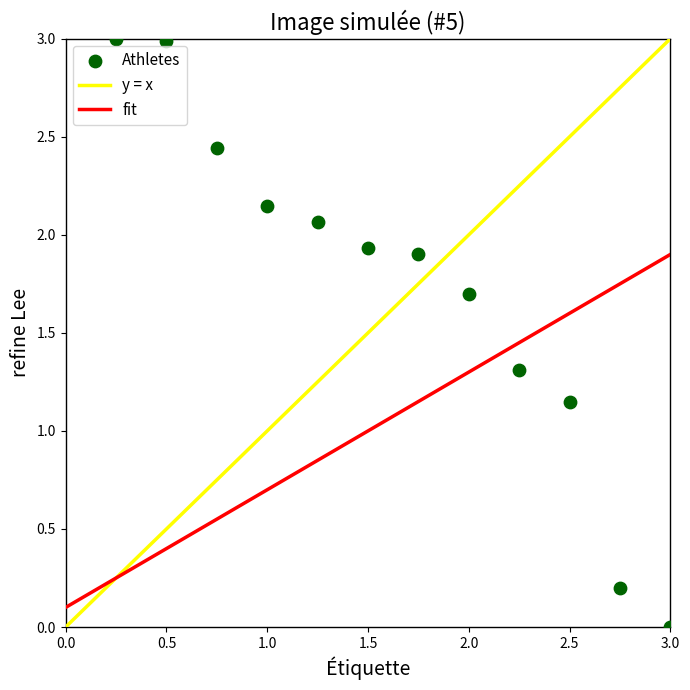

What is the range of X values (max minus min)?

2.8